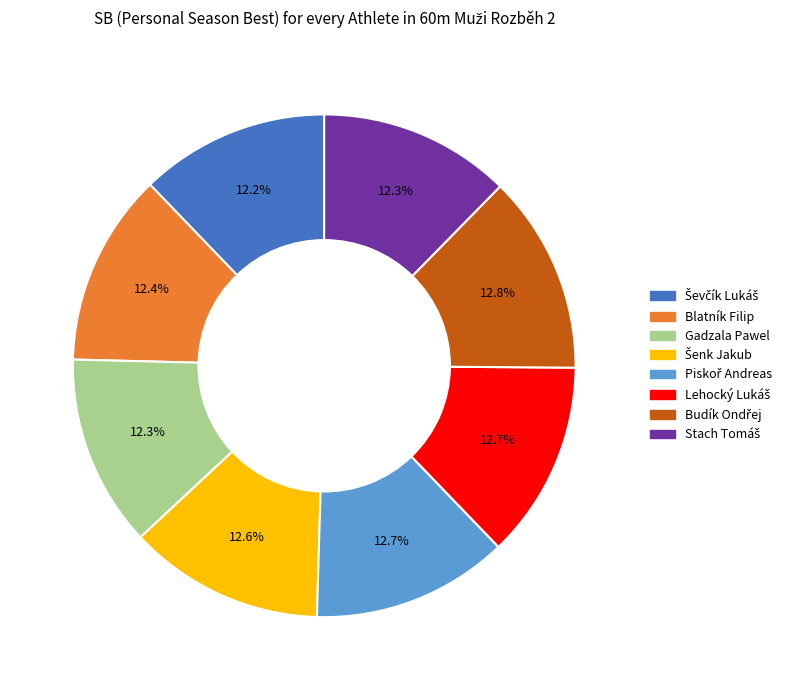

What percentage is NOT represented by Blatník Filip?

87.6%